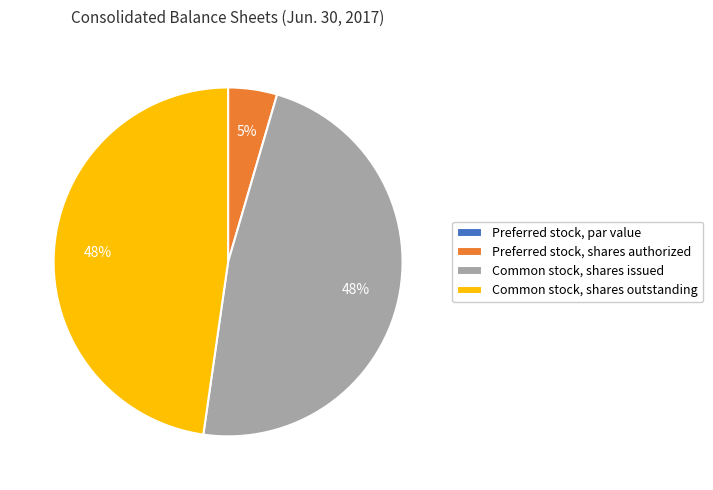

What percentage is the Common stock, shares outstanding slice, to the nearest percent?

48%